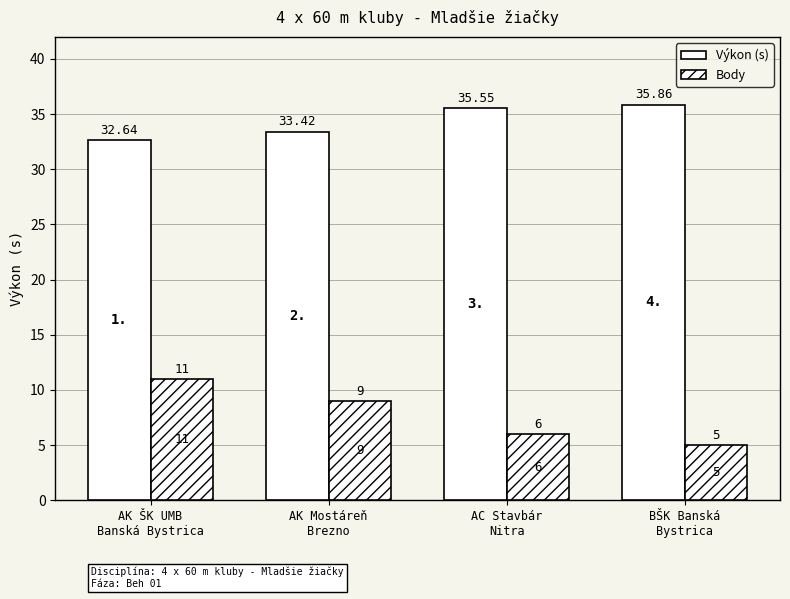

Are the bars grouped side by side (vs. stacked)?

Yes